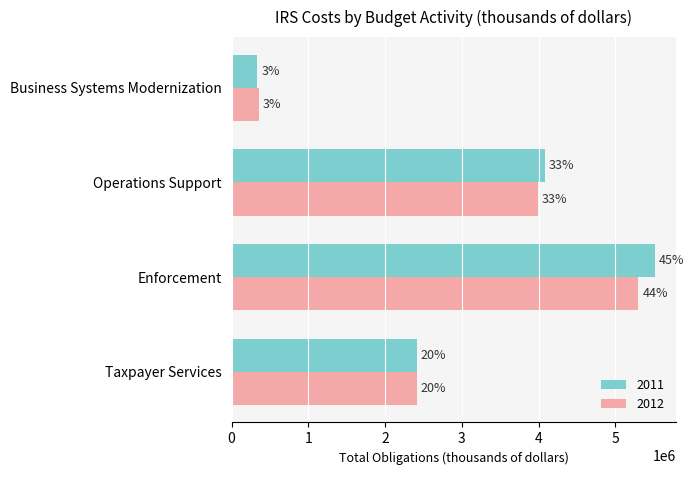

What is the total value across all series at Business Systems Modernization?

686292